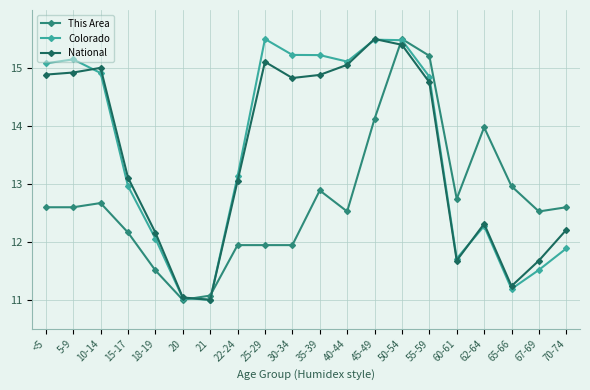

Does the chart have visible grid lines?

Yes